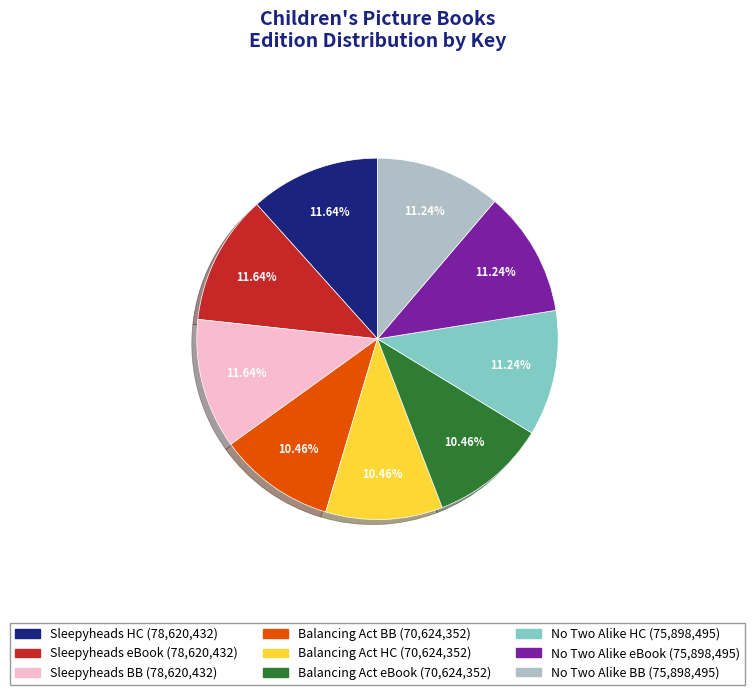

How many slices are in this pie chart?

9